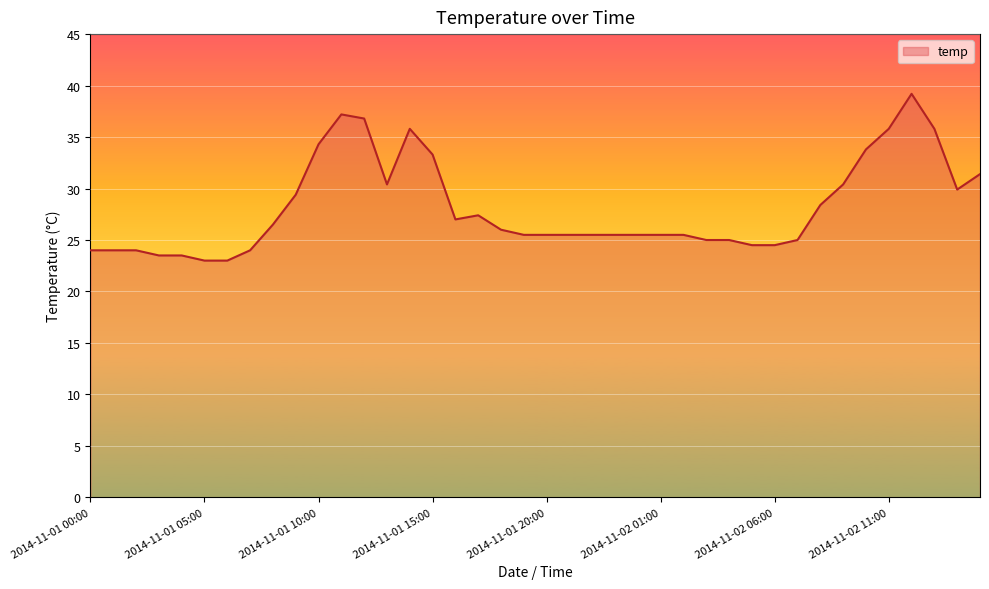

What is the greatest value displayed?

39.2